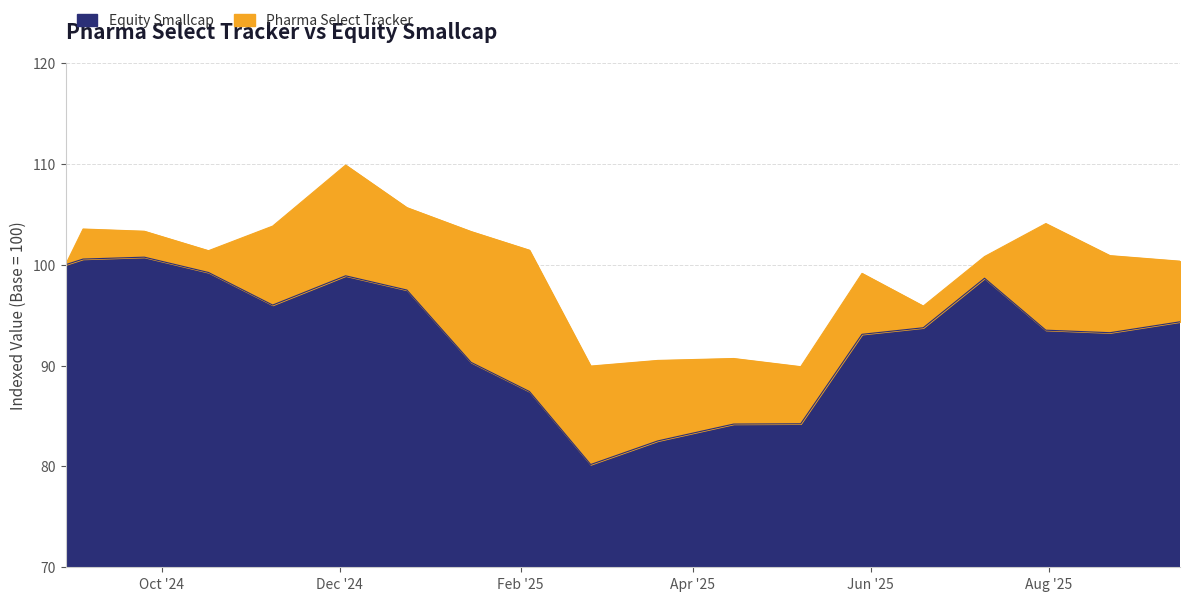

What is the lowest value of the Pharma Select Tracker series?

89.9